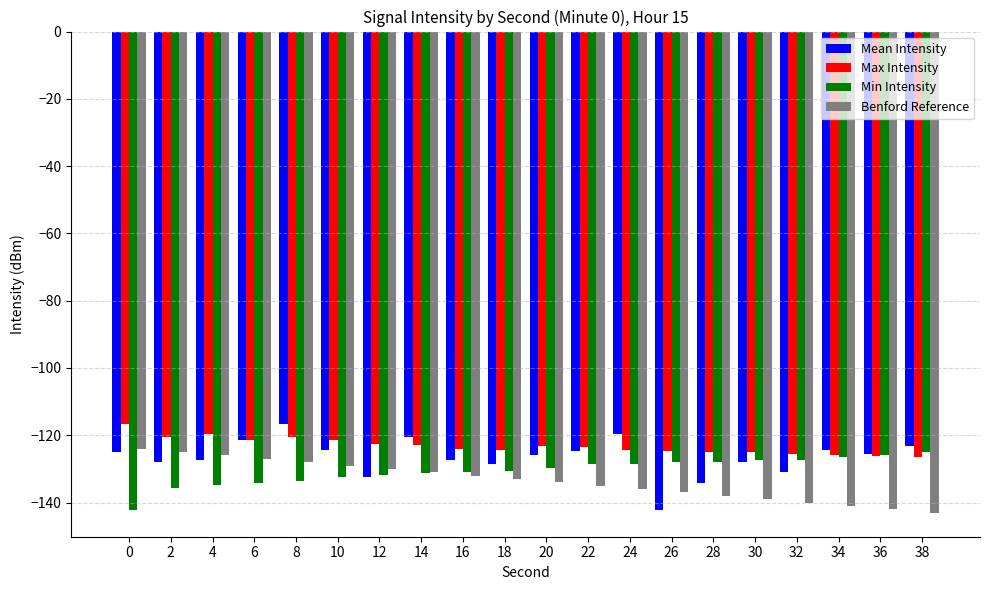

The value of Max Intensity at 26 is -124.6. True or false?

True